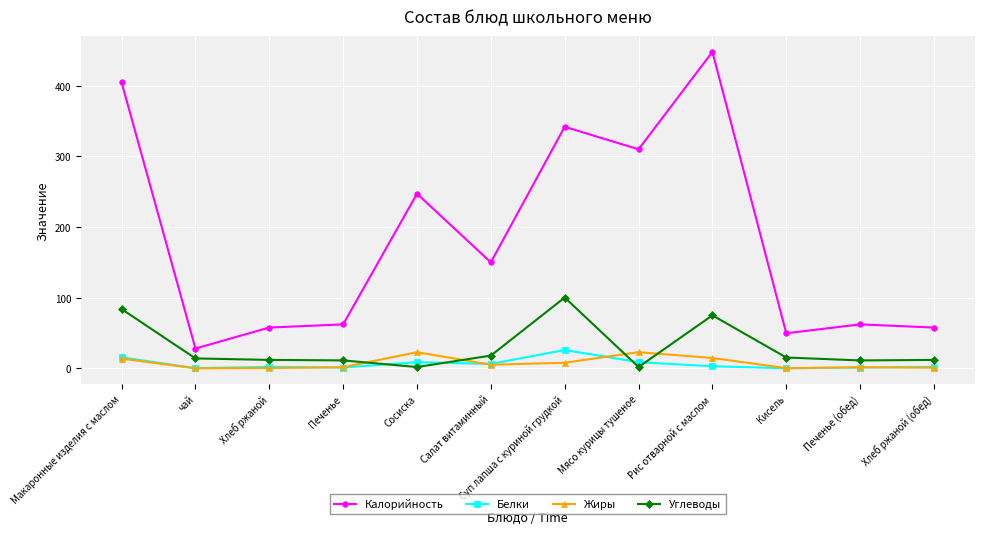

How many categories are shown in the chart?

12